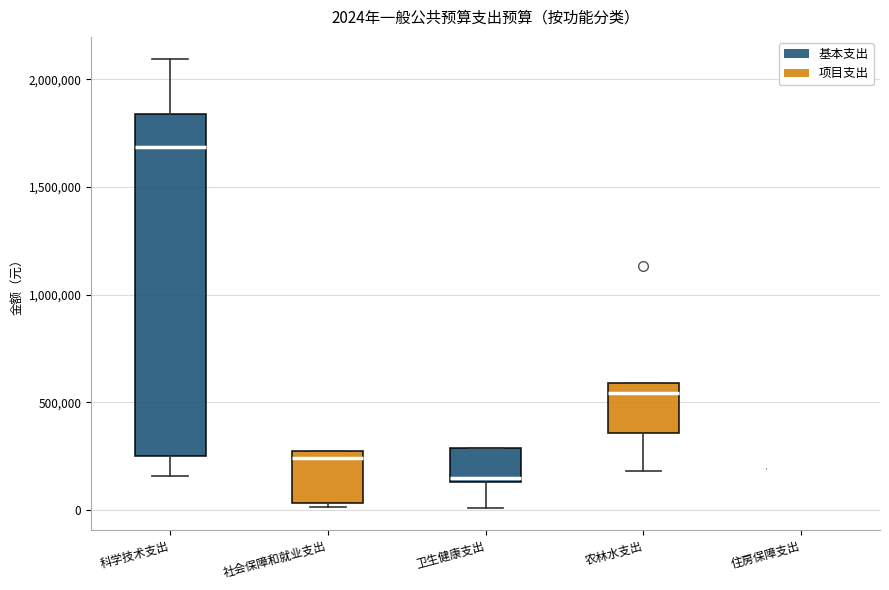

Which box is the tallest, from its lower edge to its upper edge?

科学技术支出